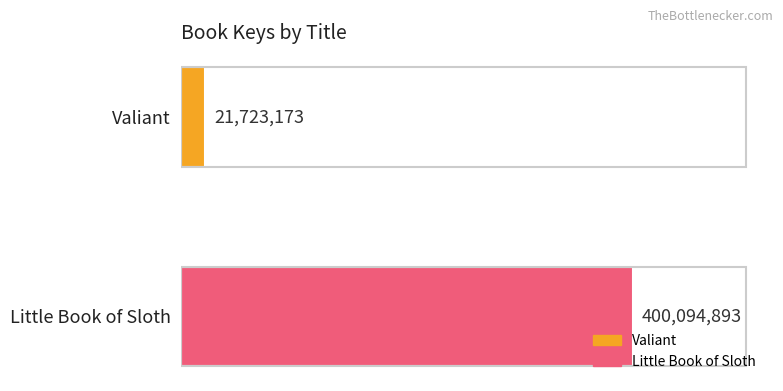

Reading bottom to top, list all the values displayed in this chart.

Little Book of Sloth=400094893	Valiant=21723173